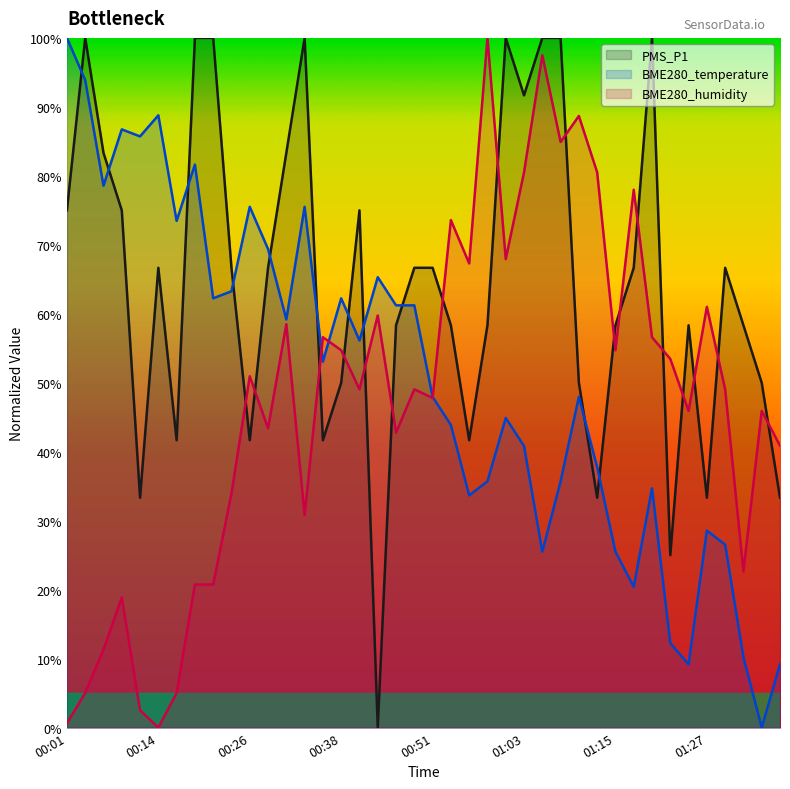

What is the total value across all series at 01:22?

90.7